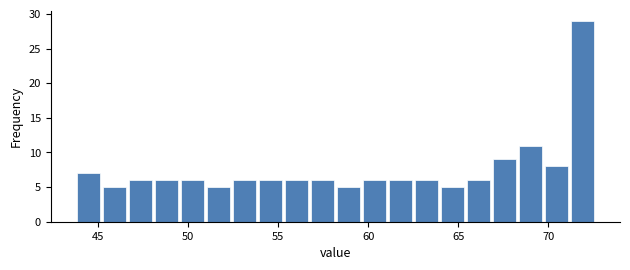

Around what value on the x-axis is the tallest bar? Give the approximate position of its centre, as read against the axis.

72.0